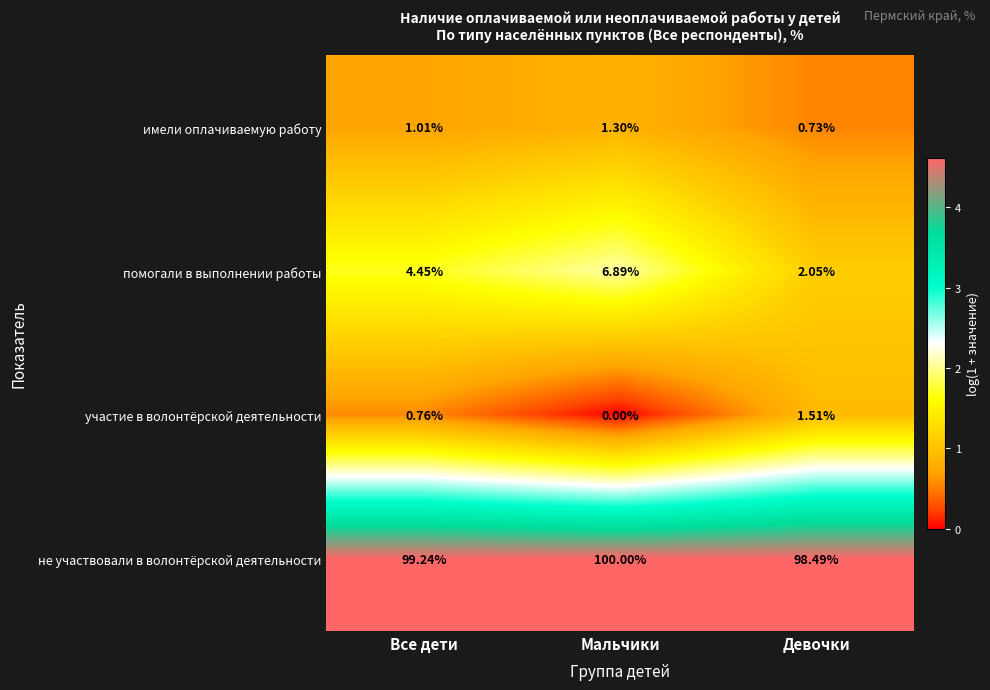

Is the value of помогали в выполнении работы at Девочки greater than the value of участие в волонтёрской деятельности at Девочки?

Yes